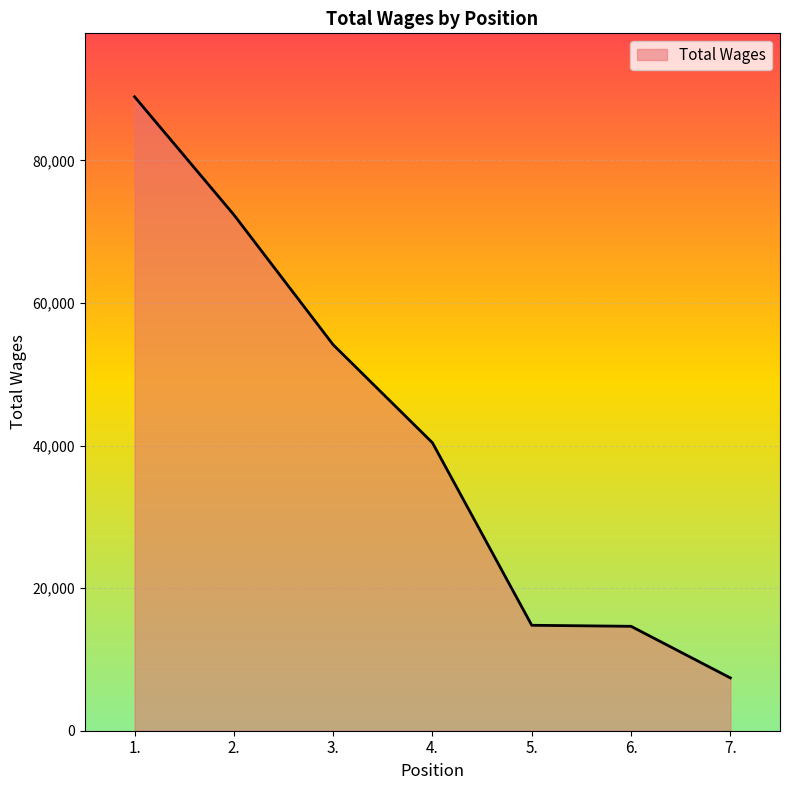

How many distinct data groups are displayed?

1